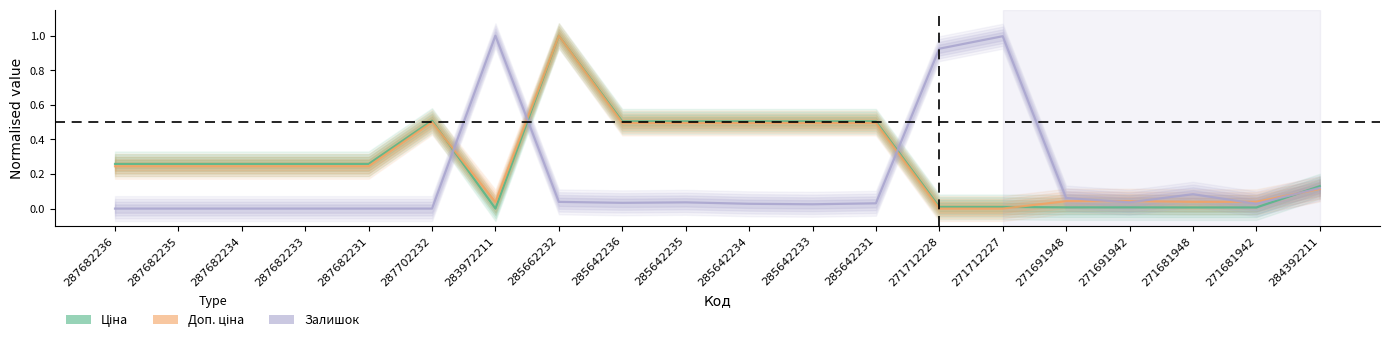

Reading left to right, list all the values displayed in this chart.

Ціна: 287682236=0.3	287682235=0.3	287682234=0.3	287682233=0.3	287682231=0.3	287702232=0.5	283972211=0.0	285662232=1.0	285642236=0.5	285642235=0.5	285642234=0.5	285642233=0.5	285642231=0.5	271712228=0.0	271712227=0.0	271691948=0.0	271691942=0.0	271681948=0.0	271681942=0.0	284392211=0.1
Доп. ціна: 287682236=0.2	287682235=0.2	287682234=0.2	287682233=0.2	287682231=0.2	287702232=0.5	283972211=0.0	285662232=1.0	285642236=0.5	285642235=0.5	285642234=0.5	285642233=0.5	285642231=0.5	271712228=0.0	271712227=0.0	271691948=0.0	271691942=0.0	271681948=0.0	271681942=0.0	284392211=0.1
Залишок: 287682236=0.0	287682235=0.0	287682234=0.0	287682233=0.0	287682231=0.0	287702232=0.0	283972211=1.0	285662232=0.0	285642236=0.0	285642235=0.0	285642234=0.0	285642233=0.0	285642231=0.0	271712228=0.9	271712227=1.0	271691948=0.1	271691942=0.0	271681948=0.1	271681942=0.0	284392211=0.1